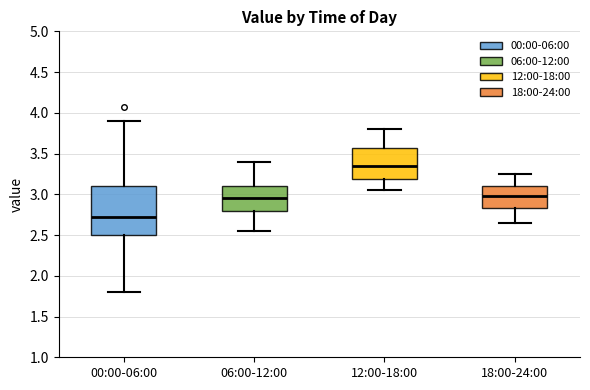

Reading left to right, read every box against the y-axis: the position of its median line, the range the box covers, and the ends of its whiskers. The values are not printed on the chart, so give them approximately, as read against the axis.

00:00-06:00: median 2.75, box 2.50 to 3.10, whiskers 1.80 to 3.90
06:00-12:00: median 2.95, box 2.80 to 3.10, whiskers 2.55 to 3.40
12:00-18:00: median 3.35, box 3.20 to 3.55, whiskers 3.05 to 3.80
18:00-24:00: median 3.00, box 2.85 to 3.10, whiskers 2.65 to 3.25